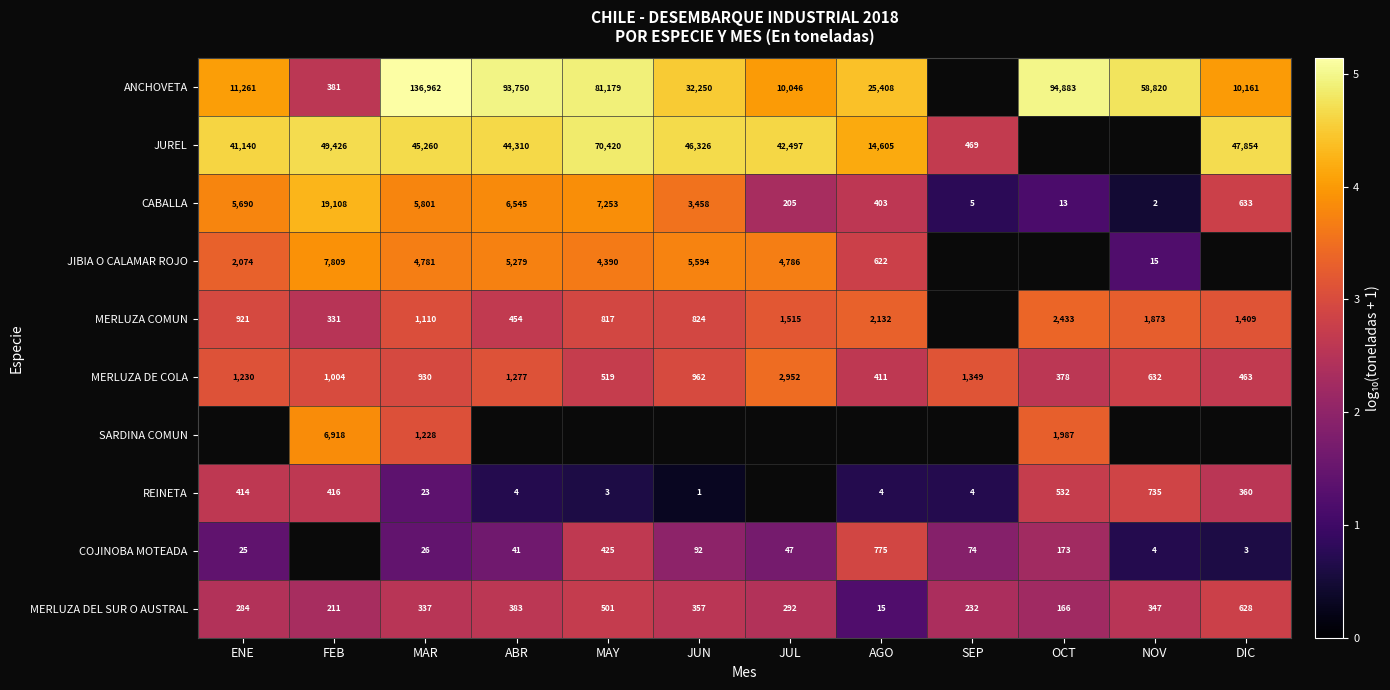

The JUREL series shows 2.7 at SEP. True or false?

True